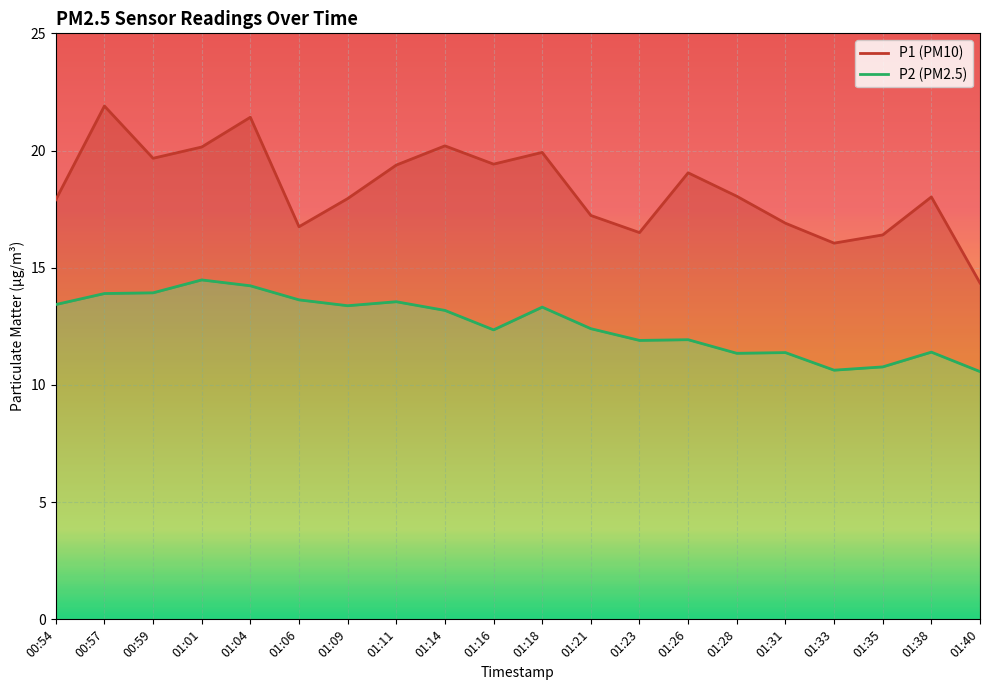

Reading left to right, extract all data points from this chart.

P1: 17.9	21.9	19.7	20.1	21.4	16.8	17.9	19.4	20.2	19.4	19.9	17.2	16.5	19.1	18.1	16.9	16.1	16.4	18.0	14.3
P2: 13.4	13.9	13.9	14.5	14.2	13.6	13.4	13.6	13.2	12.3	13.3	12.4	11.9	11.9	11.3	11.4	10.6	10.8	11.4	10.6